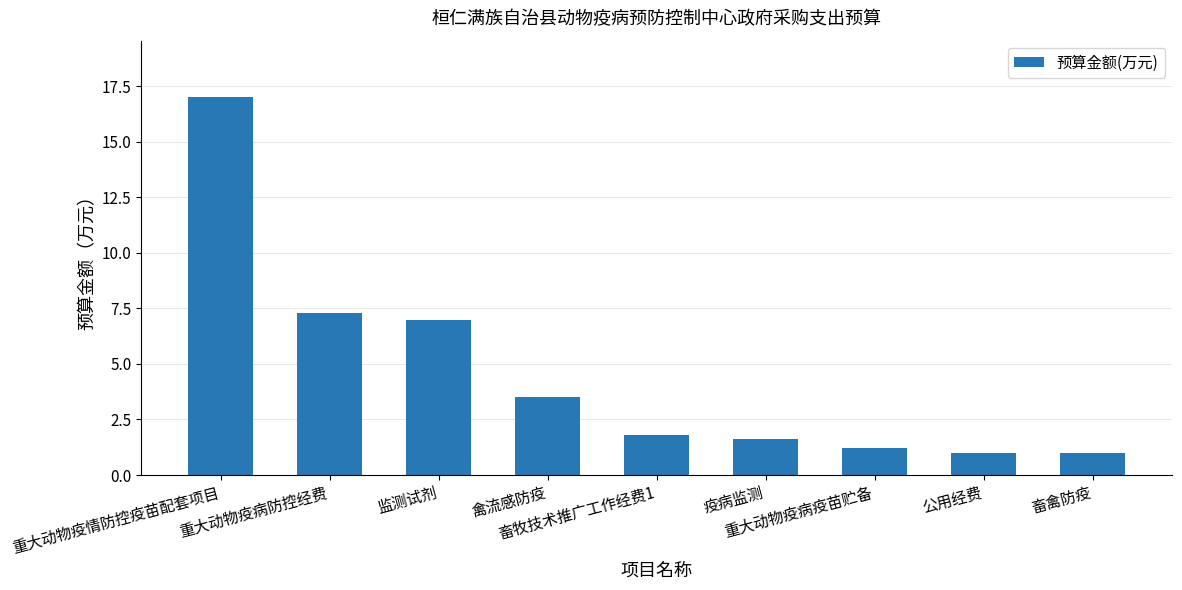

What is the value of the 3rd bar from the left?

7.0